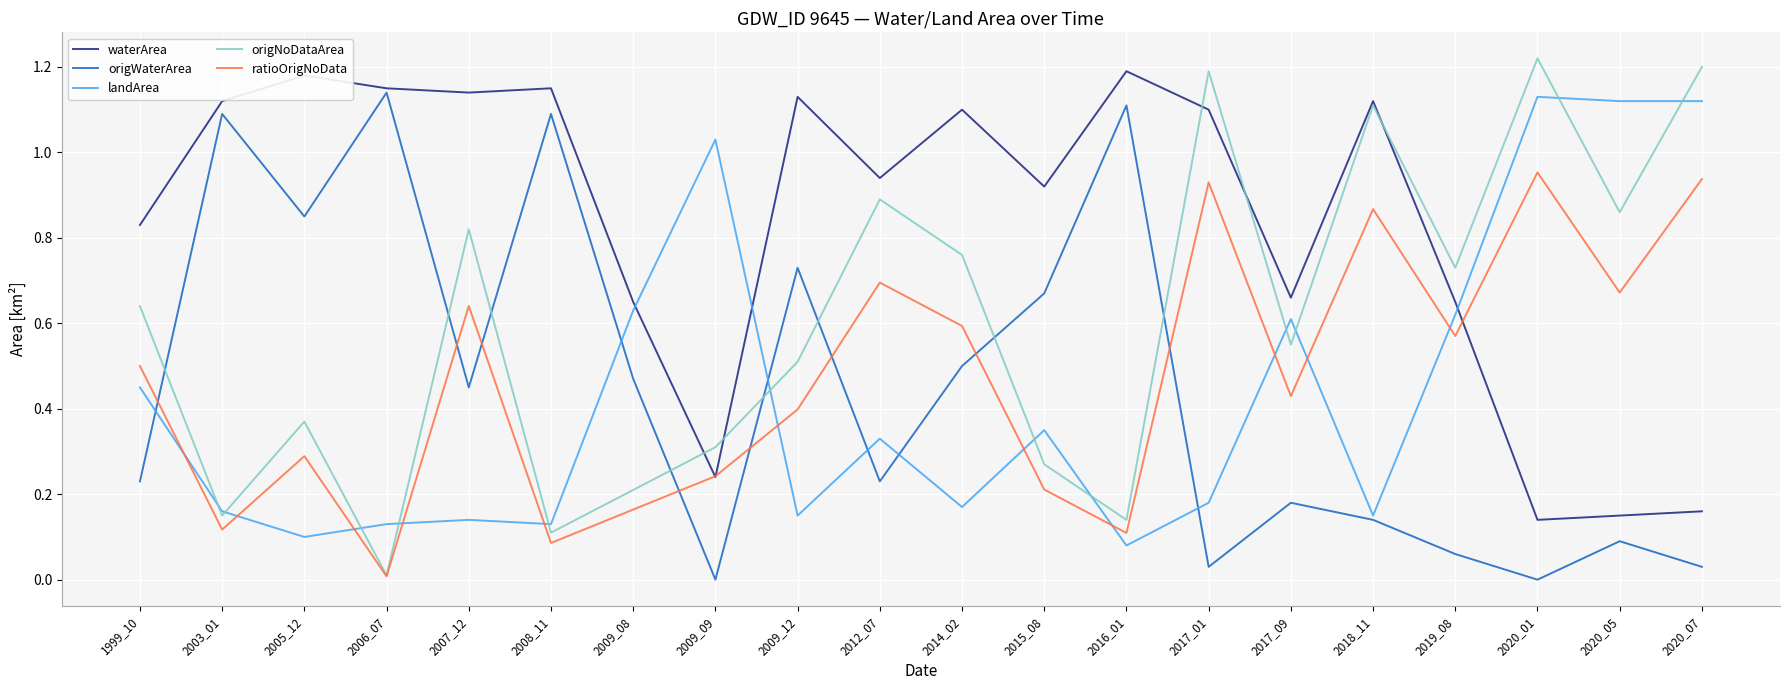

True or false: origNoDataArea has a value of 1.2 at 2020_07.

True